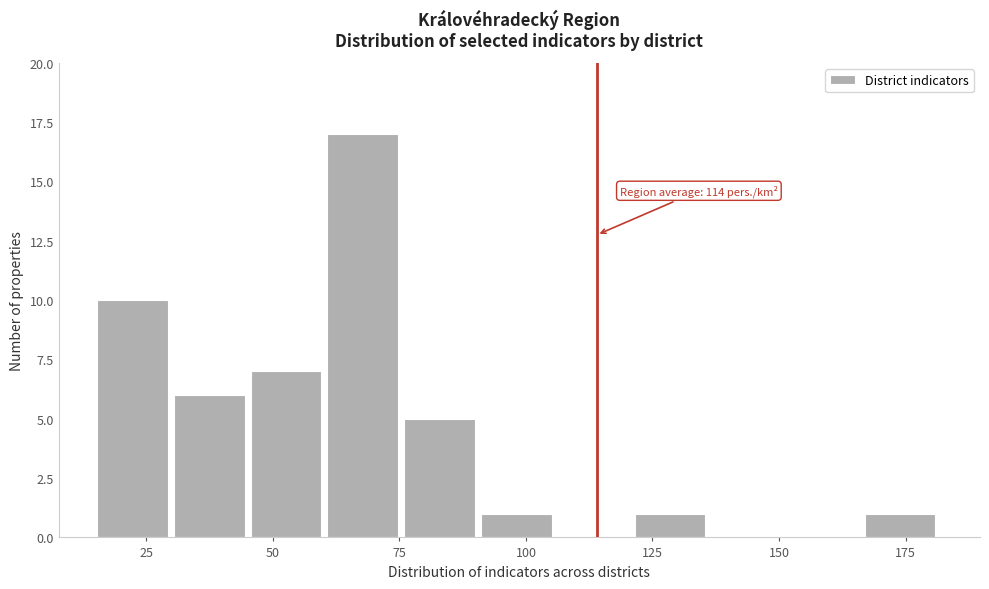

Around what value on the x-axis is the tallest bar? Give the approximate position of its centre, as read against the axis.

70